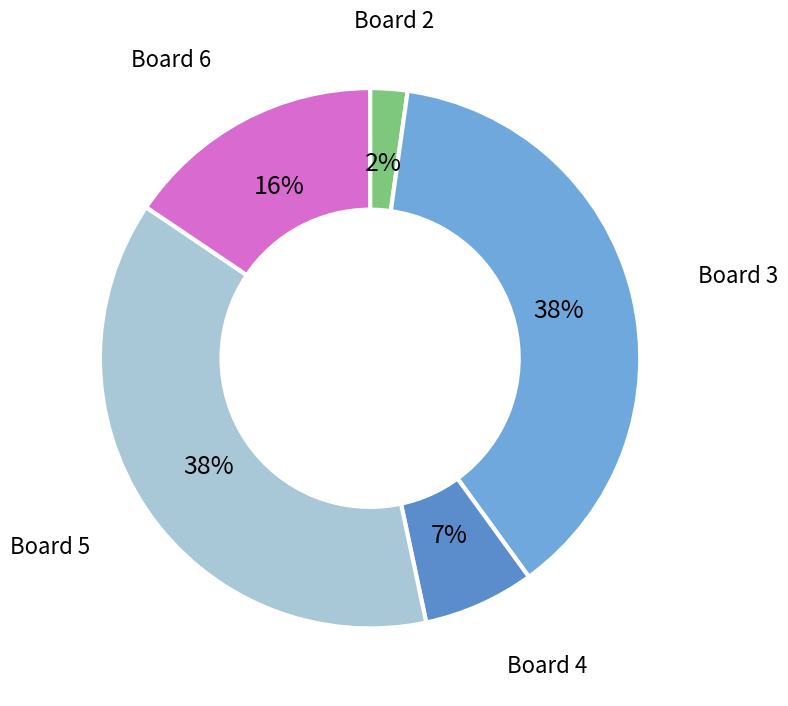

True or false: Board 2 accounts for 2% of the total.

True